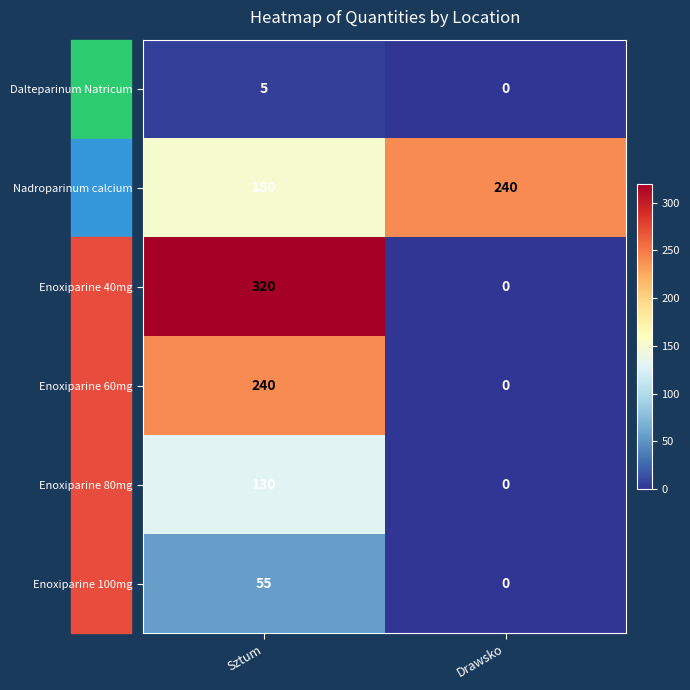

At Sztum, list the series in order from largest to smallest.

Enoxiparine 40mg, Enoxiparine 60mg, Nadroparinum calcium, Enoxiparine 80mg, Enoxiparine 100mg, Dalteparinum Natricum